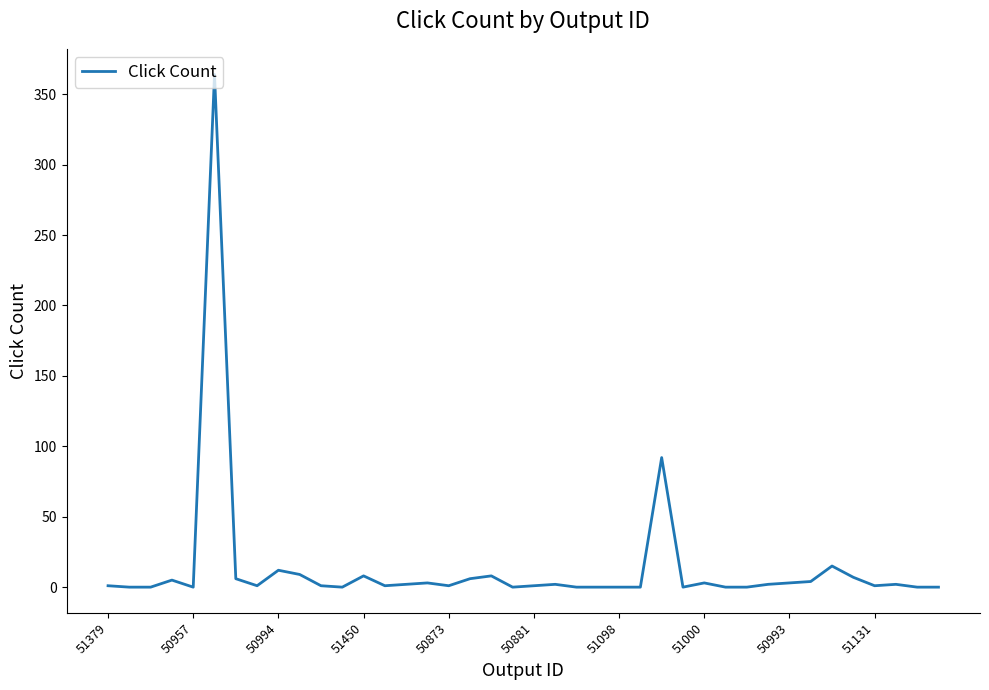

What is the difference between the maximum and minimum values?

364